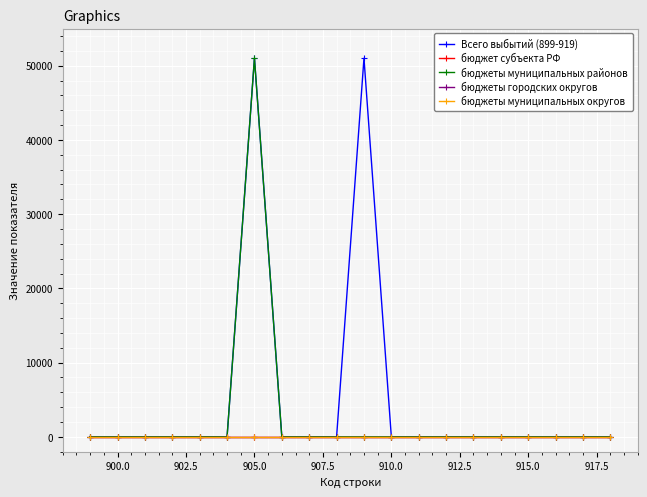

Does the chart have visible grid lines?

Yes